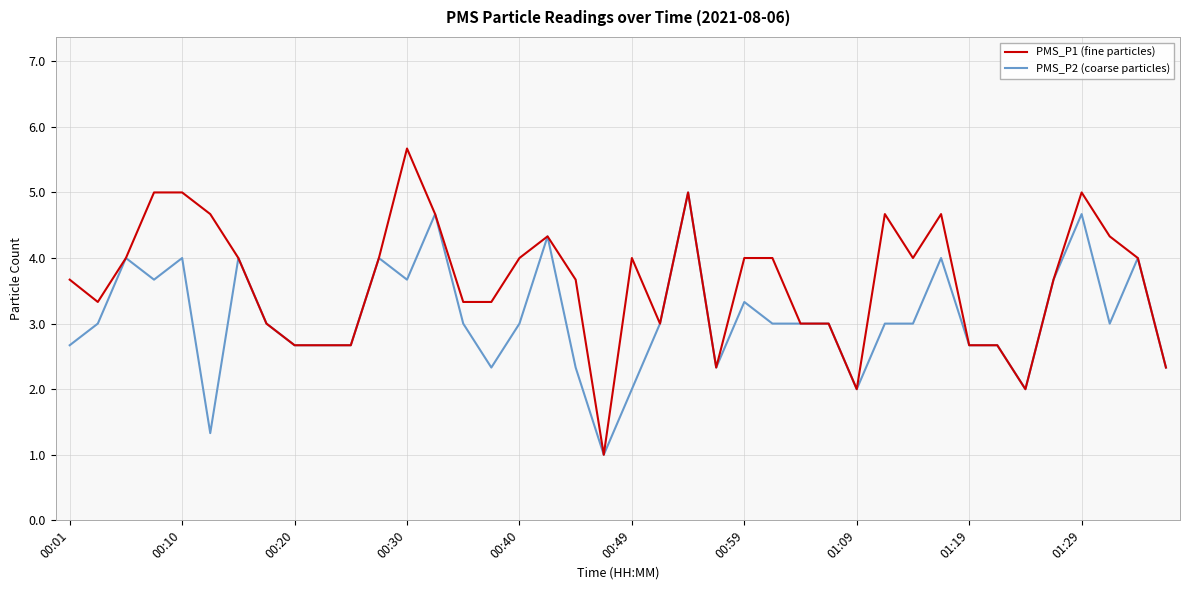

Rank the series by their average value, from highest to lowest.

PMS_P1 (fine particles), PMS_P2 (coarse particles)